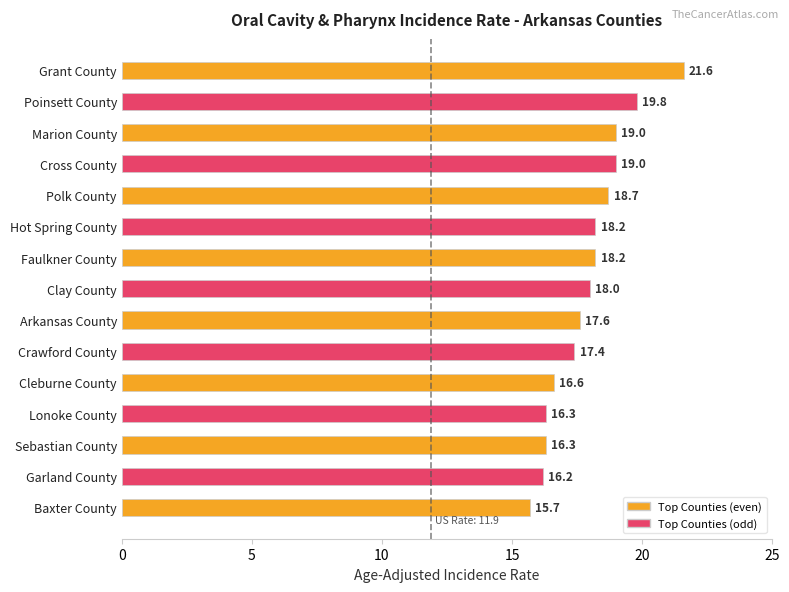

Reading top to bottom, transcribe all the data shown in this chart.

Grant County=21.6	Poinsett County=19.8	Marion County=19.0	Cross County=19.0	Polk County=18.7	Hot Spring County=18.2	Faulkner County=18.2	Clay County=18.0	Arkansas County=17.6	Crawford County=17.4	Cleburne County=16.6	Lonoke County=16.3	Sebastian County=16.3	Garland County=16.2	Baxter County=15.7